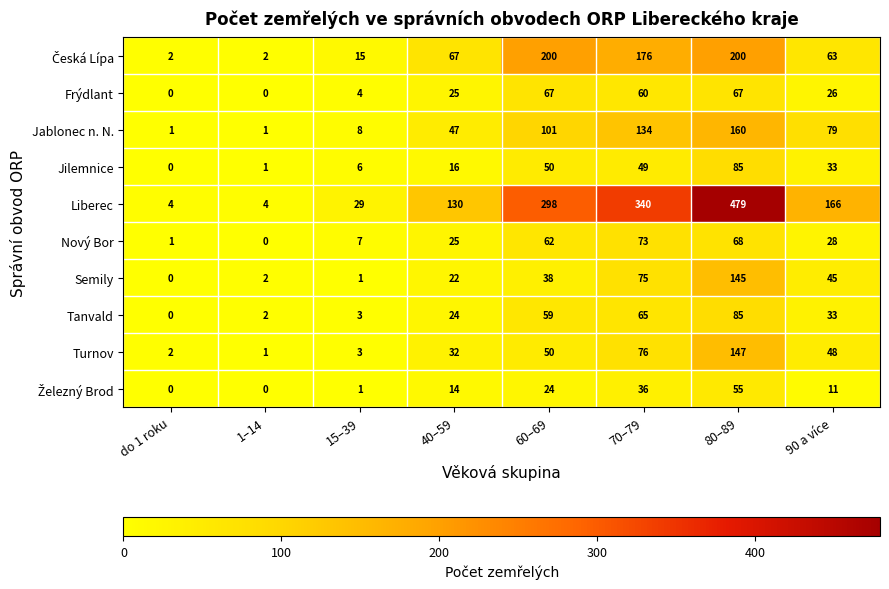

What is the sum of all Liberec values?

1450